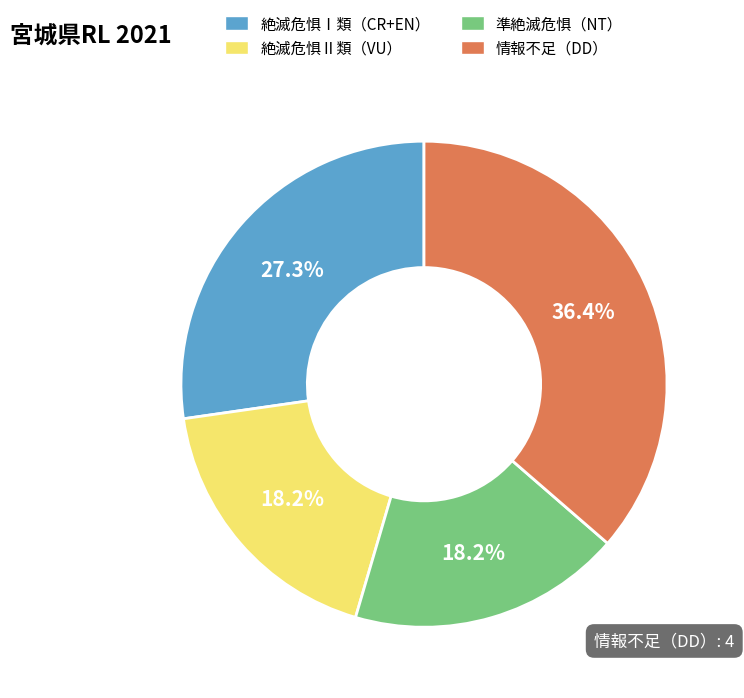

How many slices are in this pie chart?

4